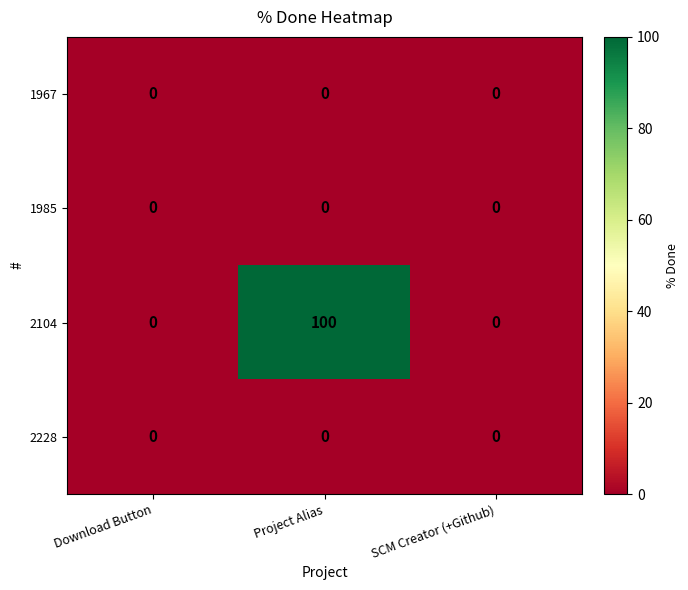

Reading right to left, what are all the values shown in this chart?

1967: SCM Creator (+Github)=0	Project Alias=0	Download Button=0
1985: SCM Creator (+Github)=0	Project Alias=0	Download Button=0
2104: SCM Creator (+Github)=0	Project Alias=100	Download Button=0
2228: SCM Creator (+Github)=0	Project Alias=0	Download Button=0